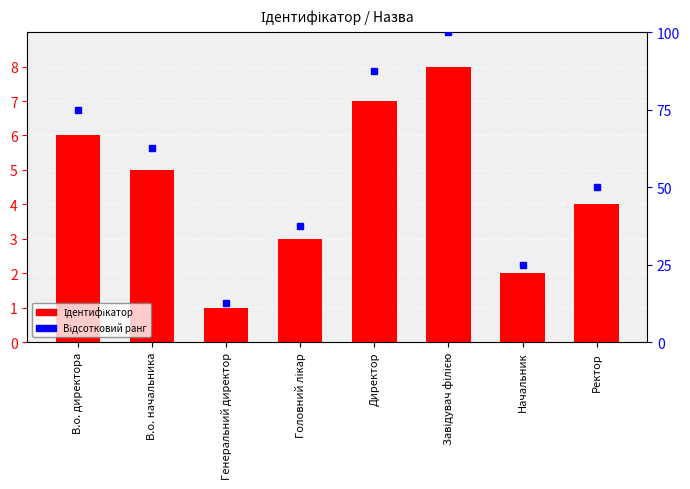

The Ідентифікатор series shows 1.8 at В.о. директора. True or false?

False